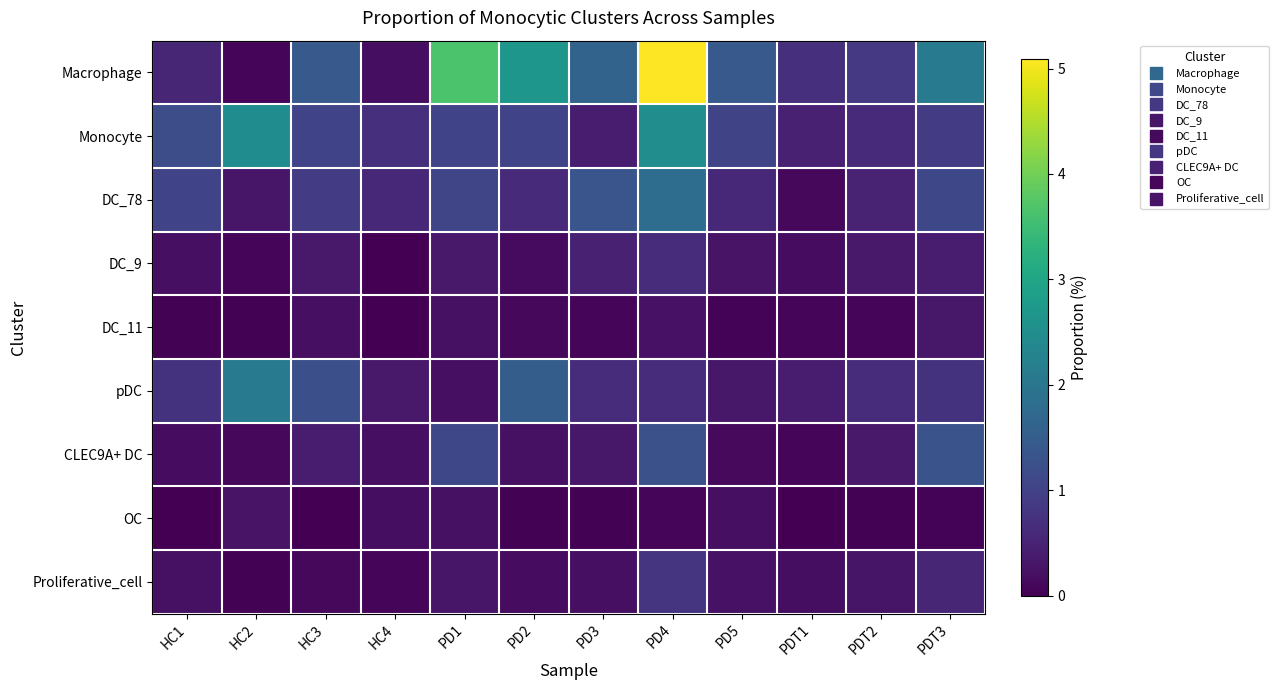

What is the total value across all series at HC4?

2.3